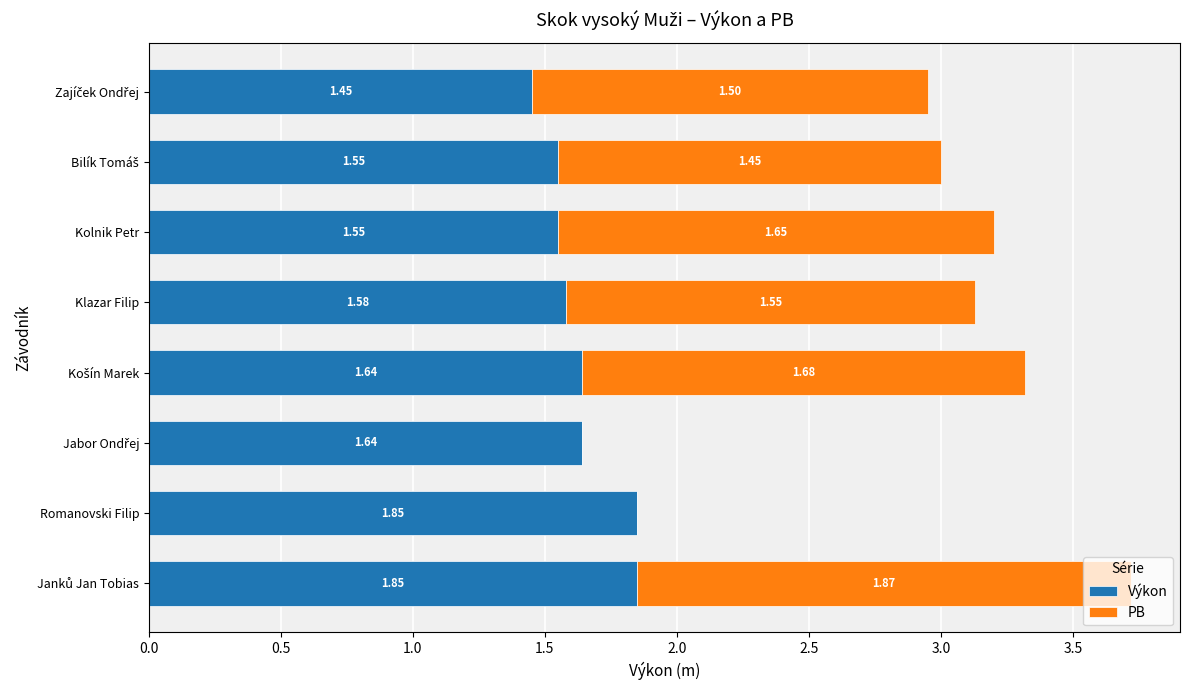

How many series are shown in this chart?

2